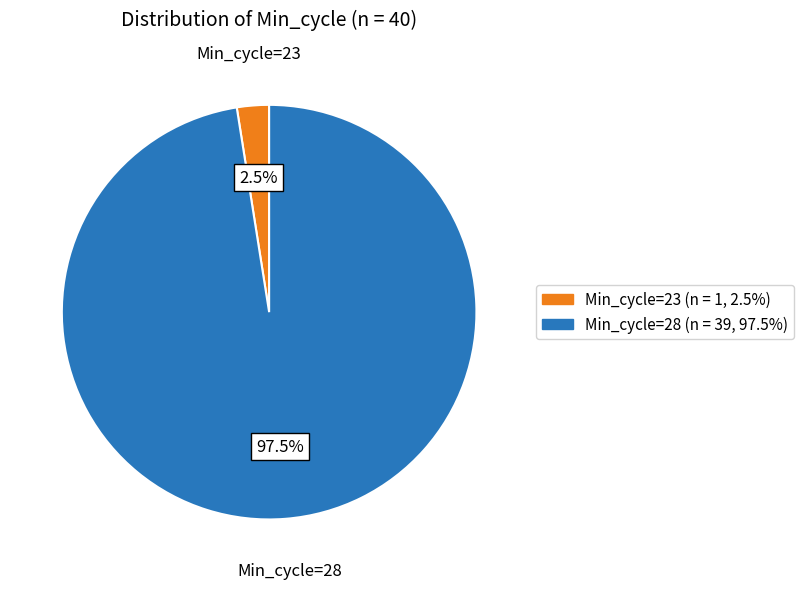

Is there a majority slice in this chart?

Yes